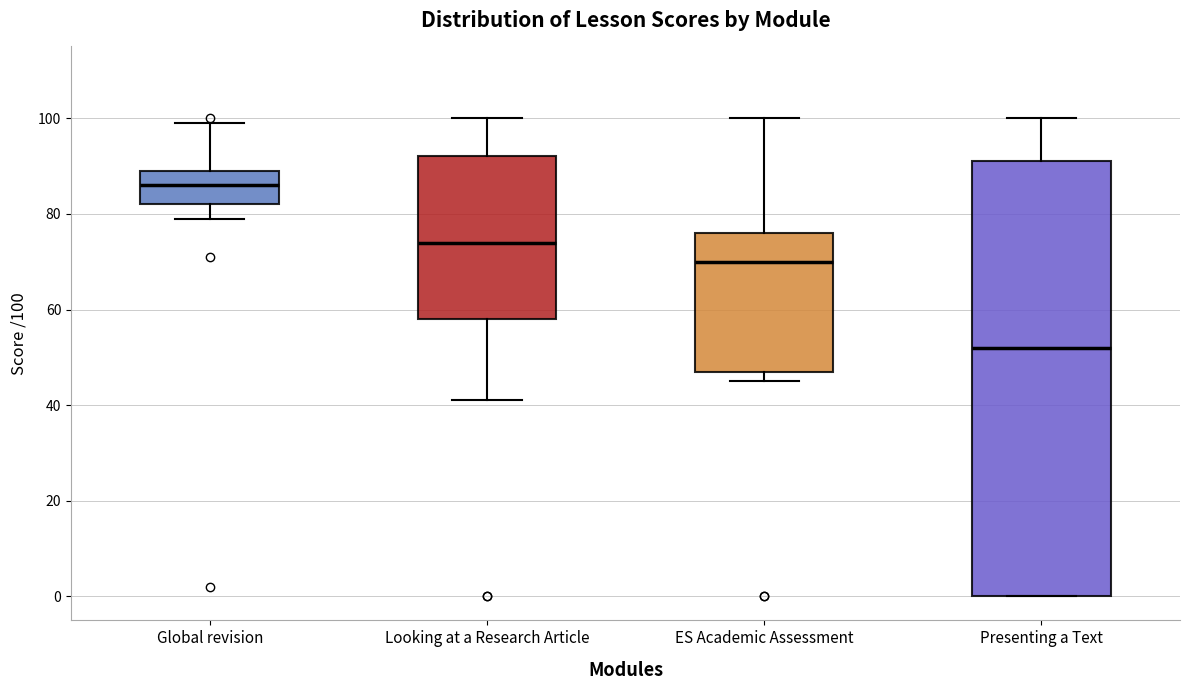

Reading left to right, transcribe this box plot: for each box, give where its median line is, the range the box spans, and where its two whiskers end, as read against the y-axis. The values are not printed on the chart, so give them approximately, as read against the axis.

Global revision: median 86, box 82 to 90, whiskers 80 to 100
Looking at a Research Article: median 74, box 58 to 92, whiskers 42 to 100
ES Academic Assessment: median 70, box 48 to 76, whiskers 46 to 100
Presenting a Text: median 52, box 0 to 92, whiskers 0 to 100